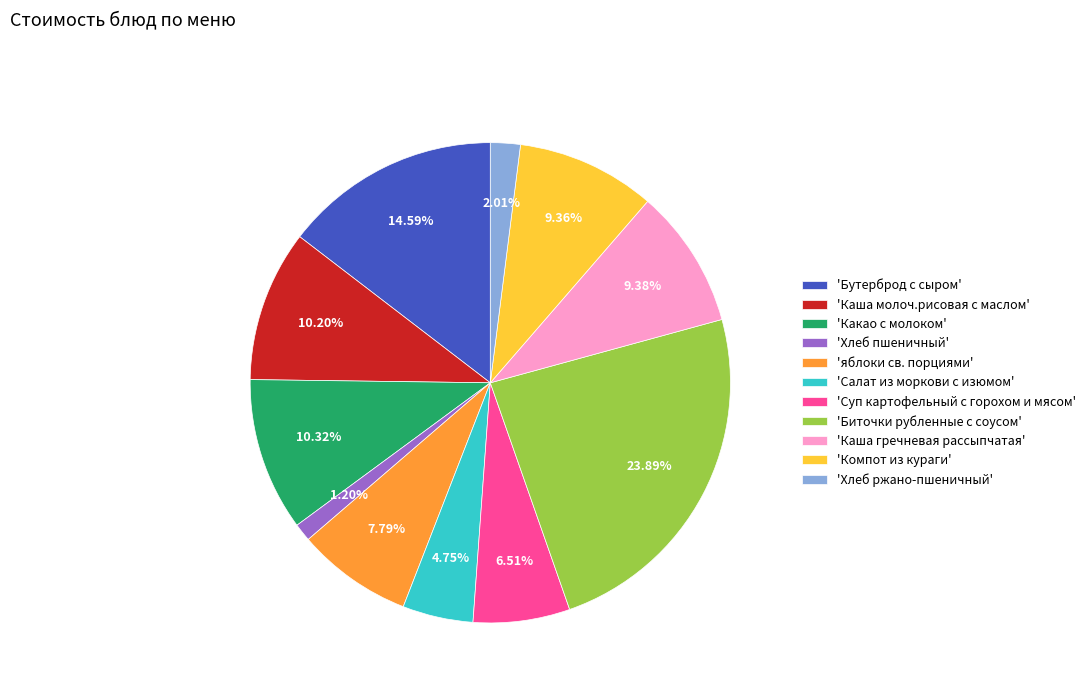

Do 'Бутерброд с сыром' and 'Компот из кураги' together represent more than half of the pie?

No